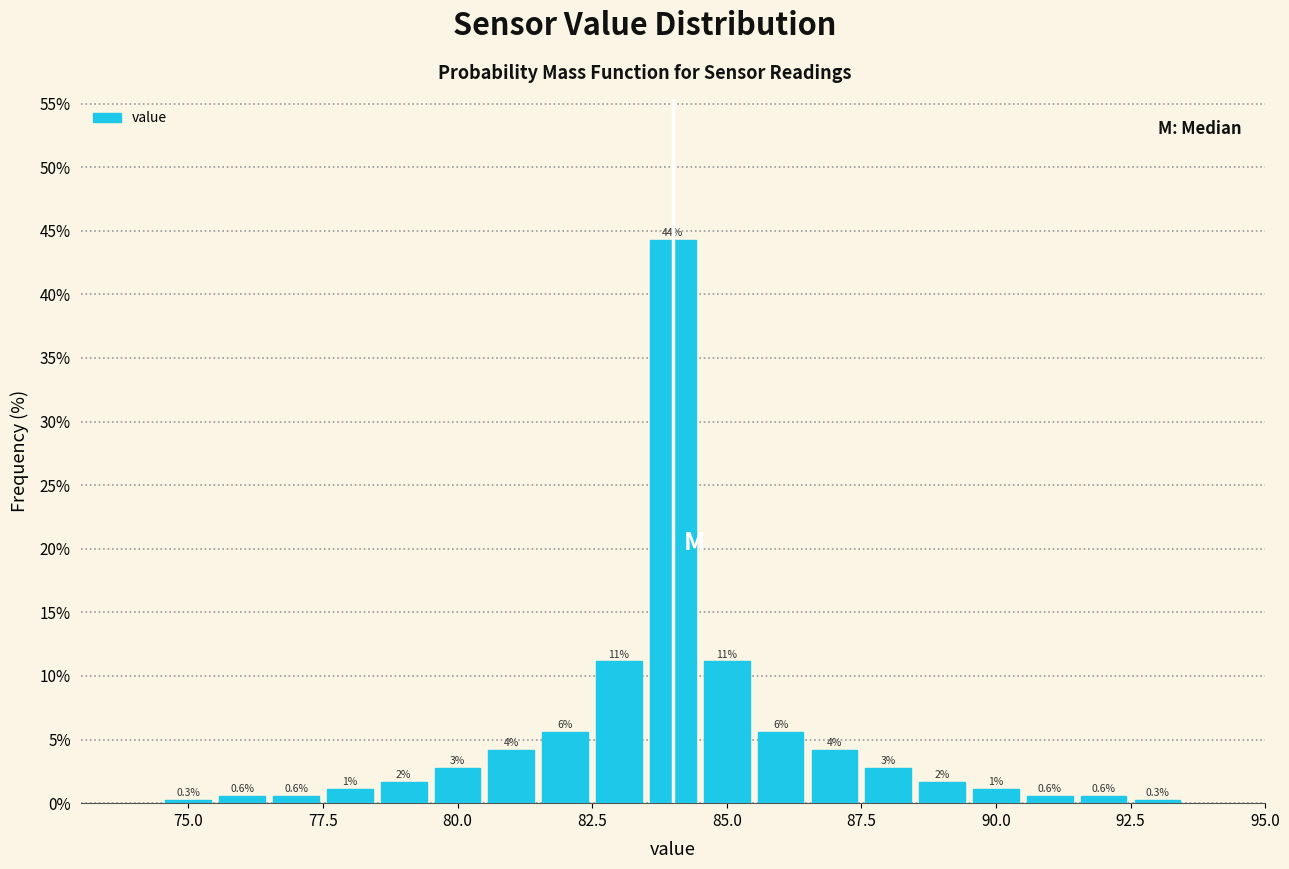

Around what value on the x-axis is the tallest bar? Give the approximate position of its centre, as read against the axis.

84.0